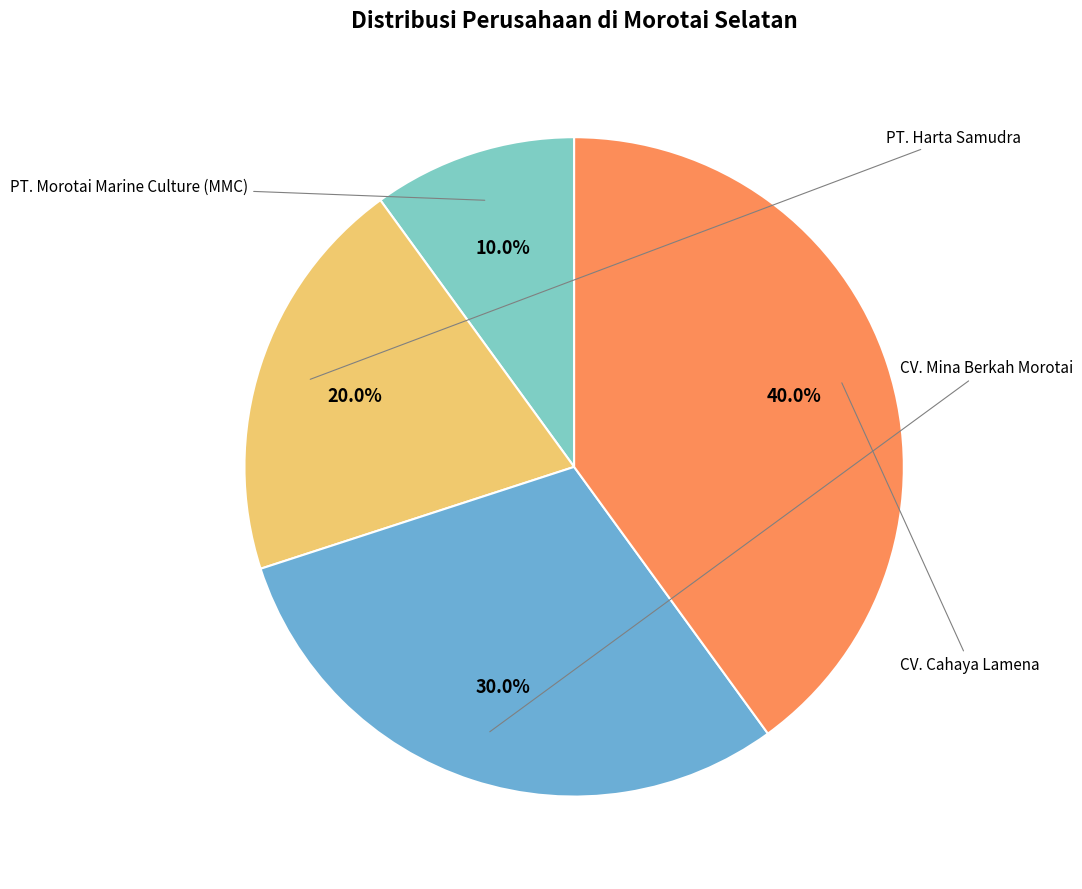

Is there a majority slice in this chart?

No